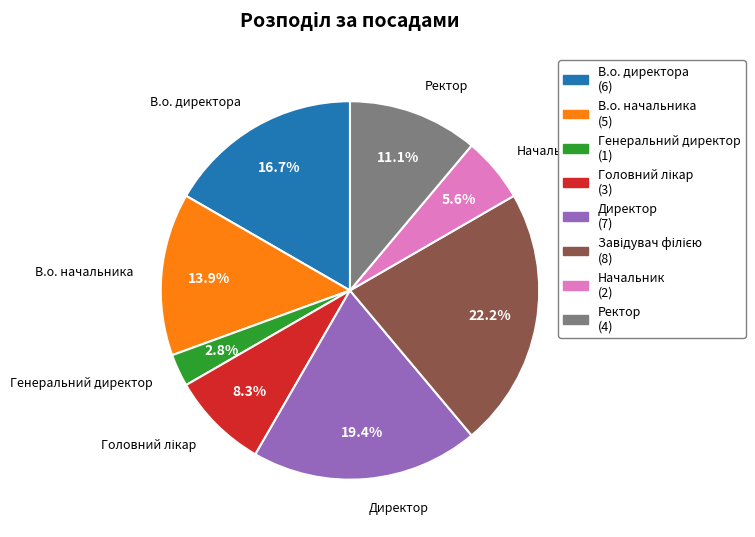

Count the number of slices in the pie.

8